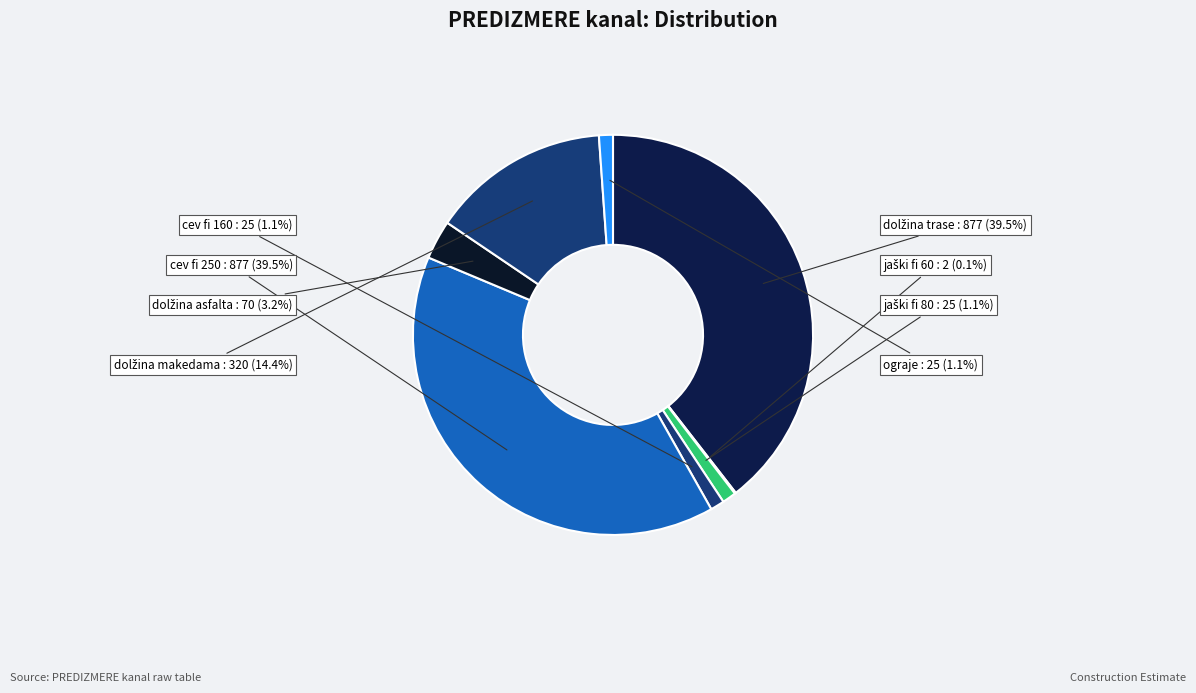

Which has a higher value, cev fi 250 or ograje?

cev fi 250